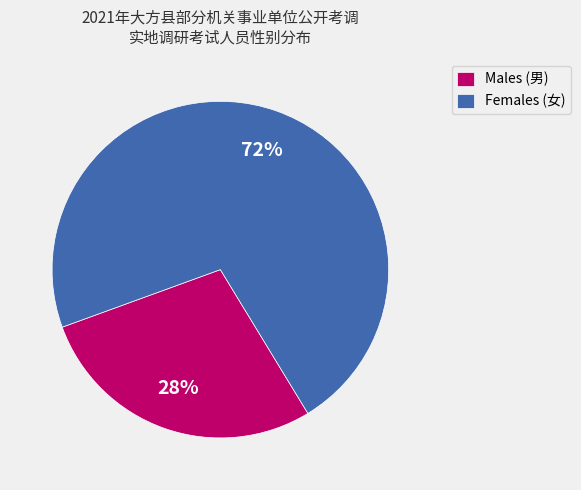

Is it true that Females (女) is 85% of the pie?

False